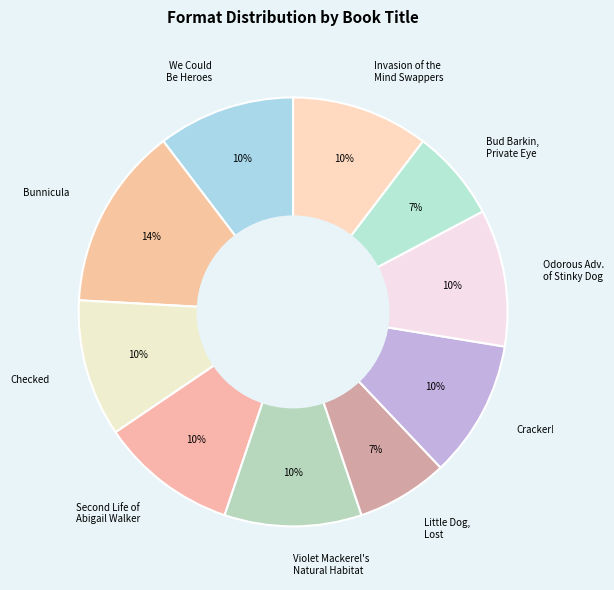

Does any single category account for the majority?

No